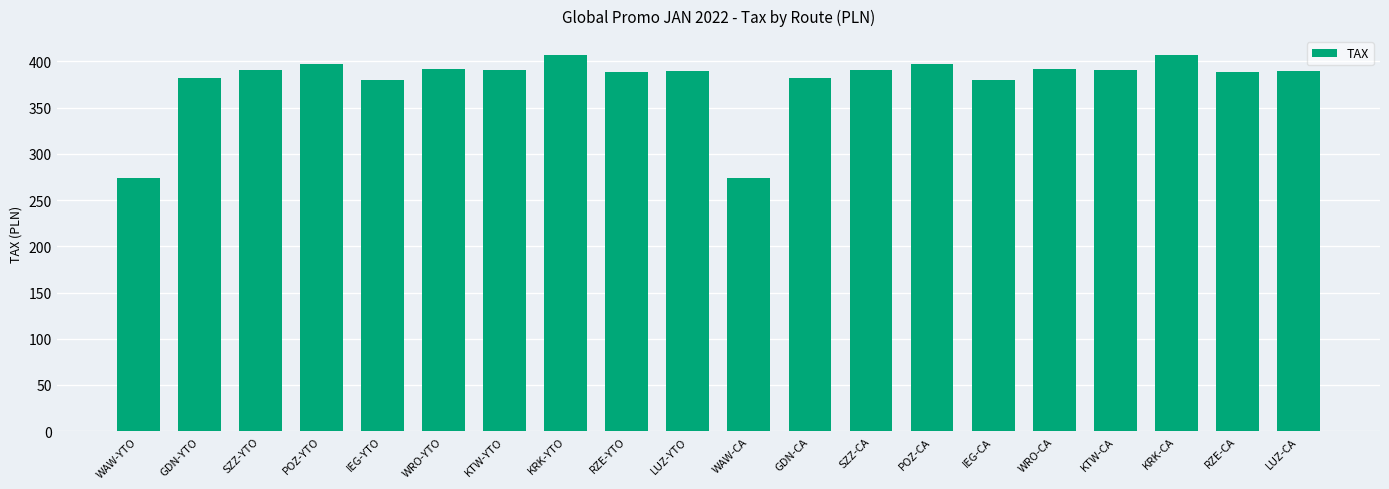

Are the bars horizontal?

No